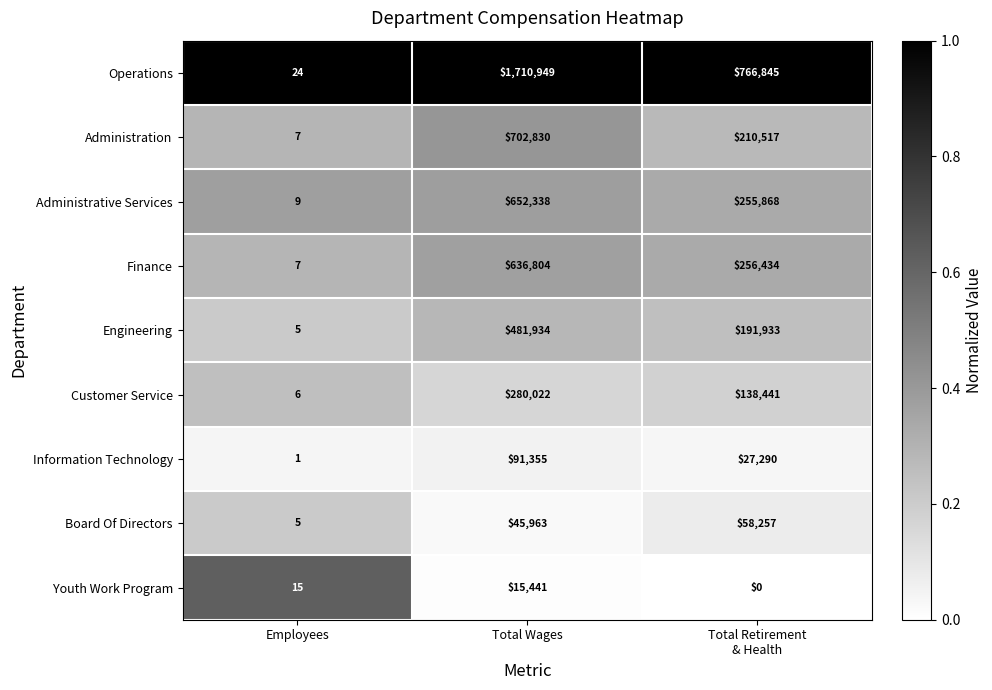

The Operations series shows 1710949 at Total Wages. True or false?

True